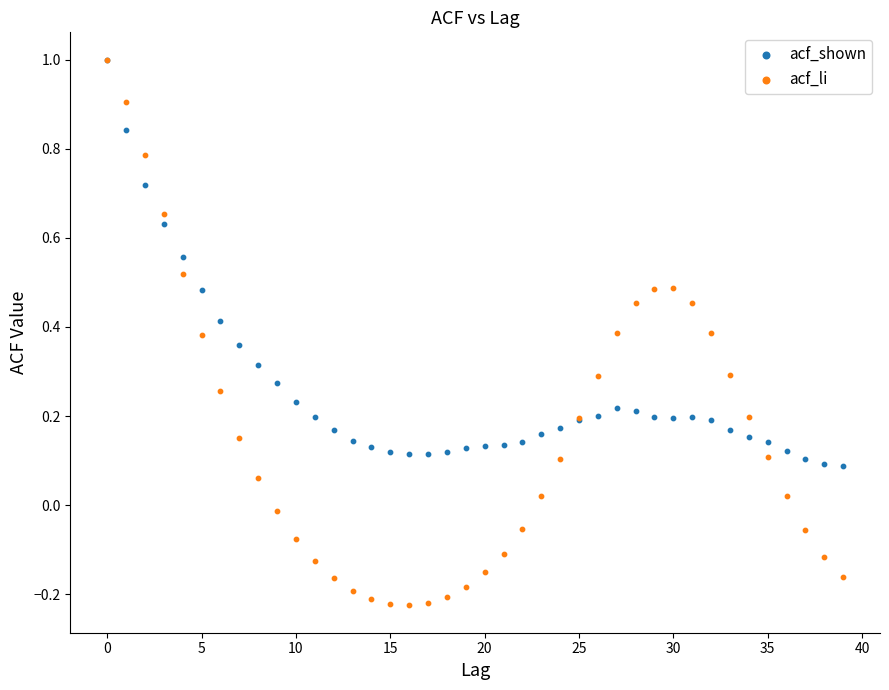

Which series has the widest spread of Y values?

acf_li